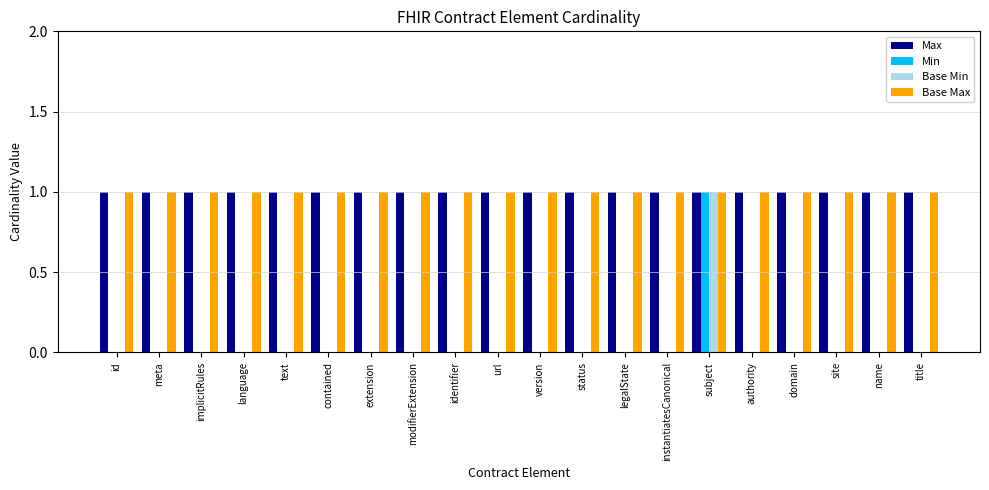

Reading left to right, transcribe all the data shown in this chart.

Max: 1	1	1	1	1	1	1	1	1	1	1	1	1	1	1	1	1	1	1	1
Min: 0	0	0	0	0	0	0	0	0	0	0	0	0	0	1	0	0	0	0	0
Base Min: 0	0	0	0	0	0	0	0	0	0	0	0	0	0	1	0	0	0	0	0
Base Max: 1	1	1	1	1	1	1	1	1	1	1	1	1	1	1	1	1	1	1	1